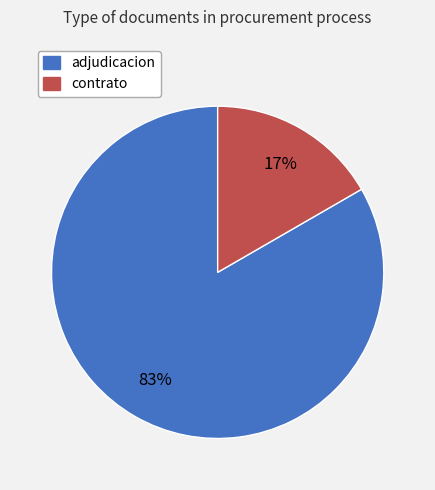

To the nearest percent, what is the average slice percentage?

50%